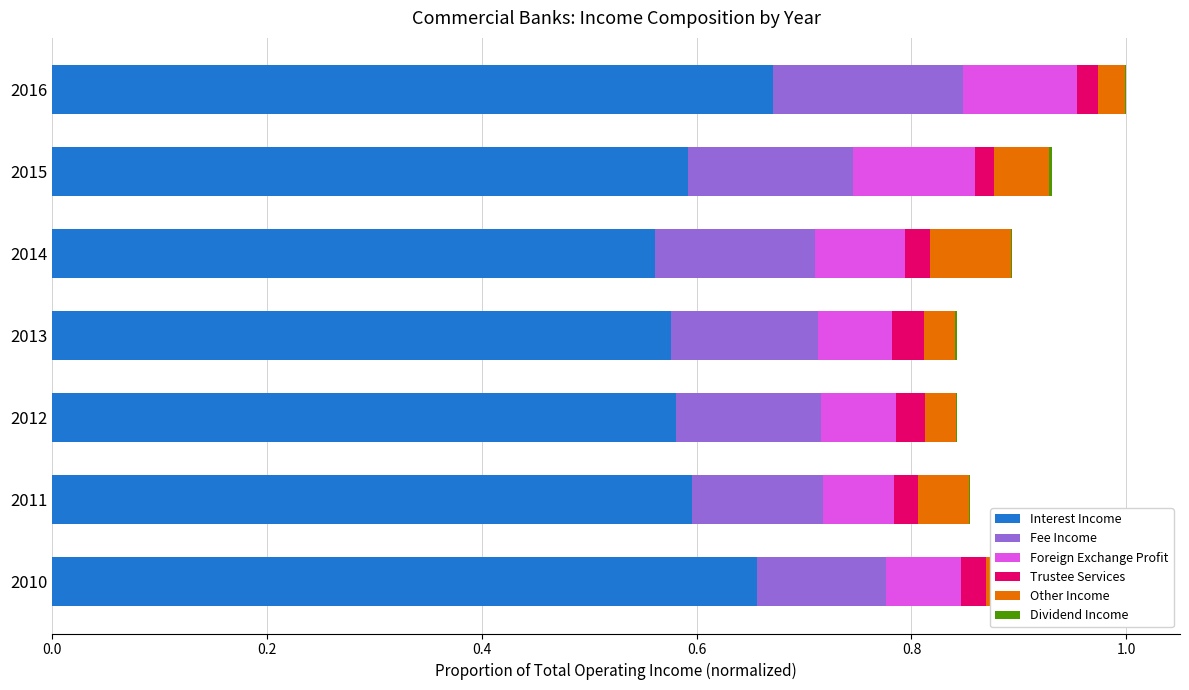

The Interest Income series shows 0.6 at 2015. True or false?

True